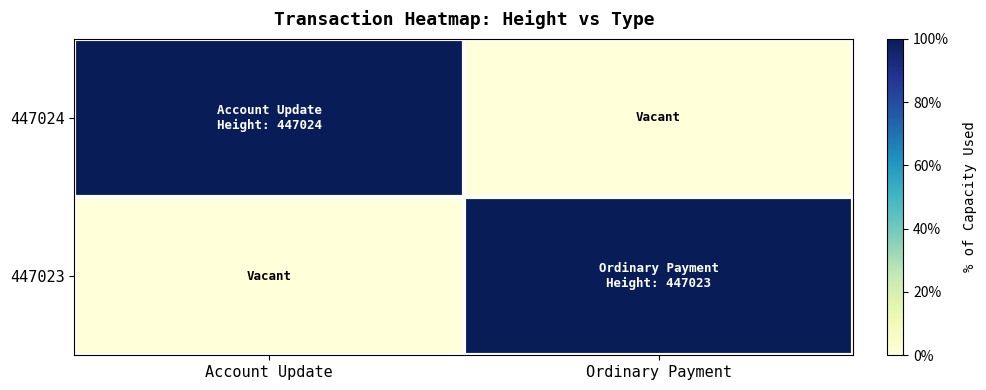

Which has a higher value, Ordinary Payment or Account Update?

Account Update